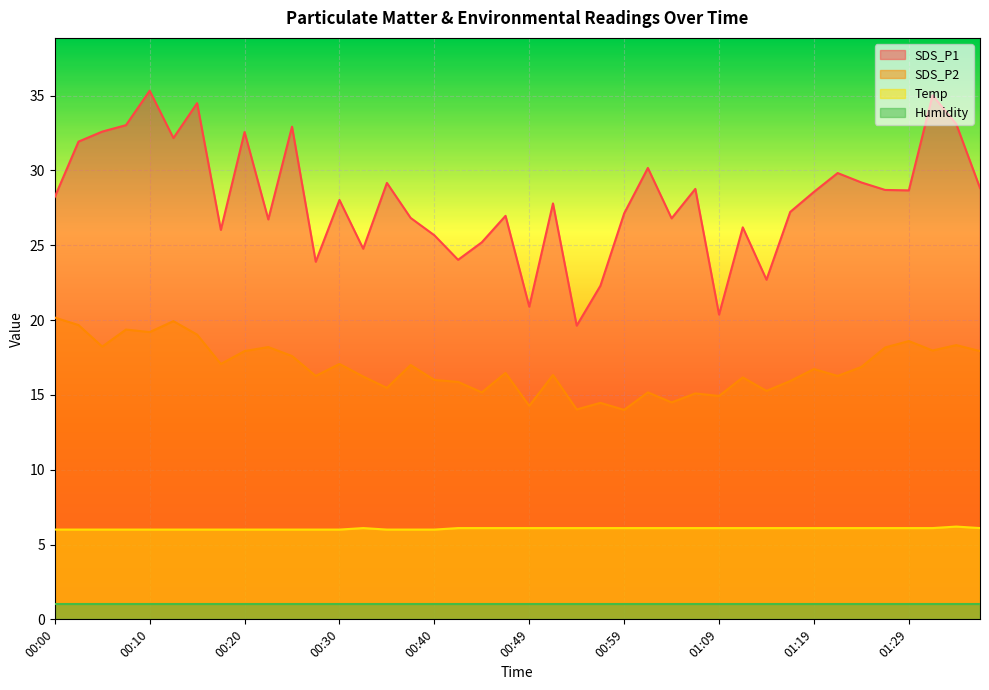

List the labels in order of Temp value, smallest first.

00:00, 00:02, 00:05, 00:07, 00:10, 00:12, 00:15, 00:17, 00:20, 00:22, 00:25, 00:27, 00:30, 00:35, 00:37, 00:40, 00:32, 00:42, 00:44, 00:47, 00:49, 00:52, 00:54, 00:57, 00:59, 01:02, 01:04, 01:07, 01:09, 01:12, 01:14, 01:17, 01:19, 01:21, 01:24, 01:26, 01:29, 01:31, 01:36, 01:34